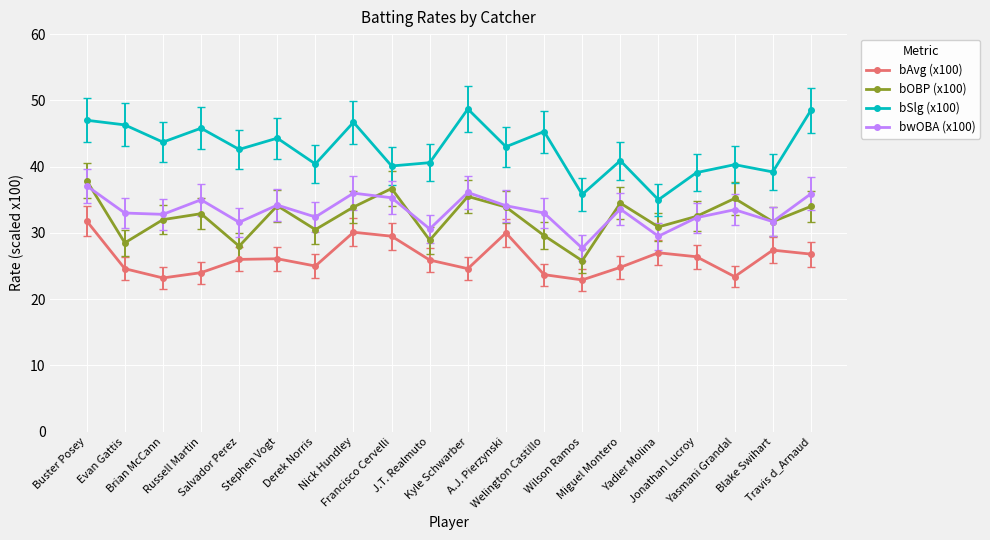

The value of bOBP (x100) at Derek Norris is 30.5. True or false?

True